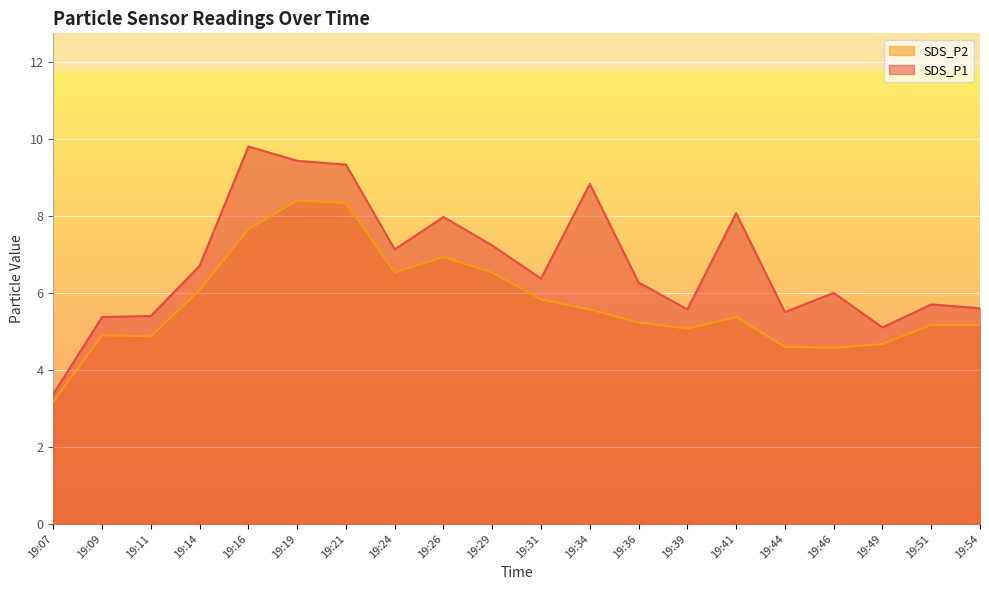

How many data points in SDS_P1 are above 6?

11